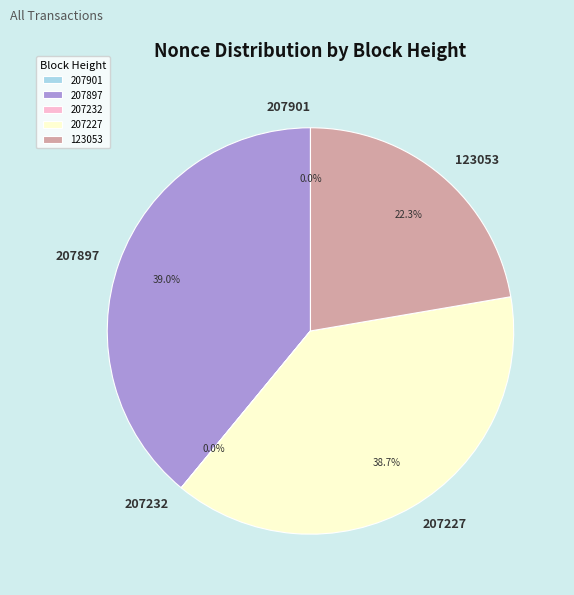

Is 207897 the majority of the pie?

No